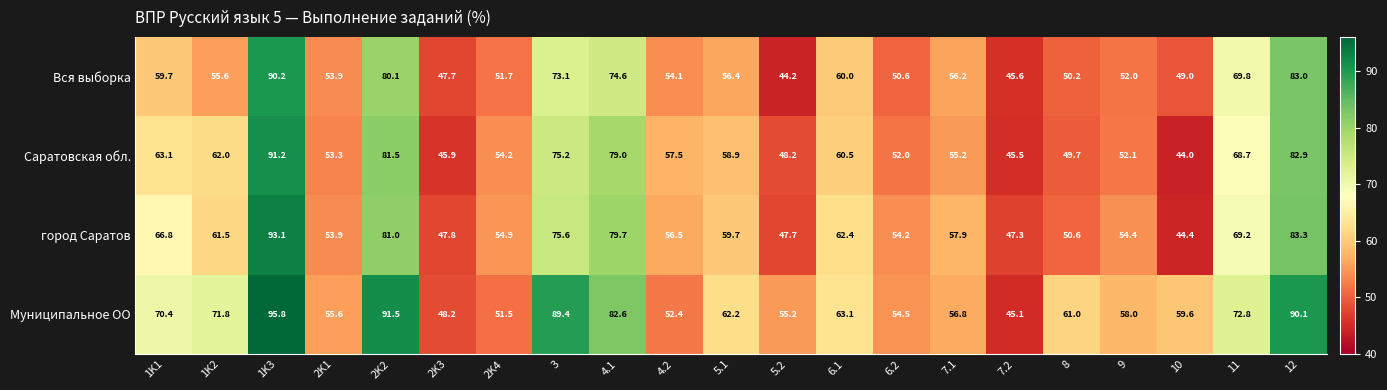

Is it true that Муниципальное ОО equals 30.7 at 1K2?

False